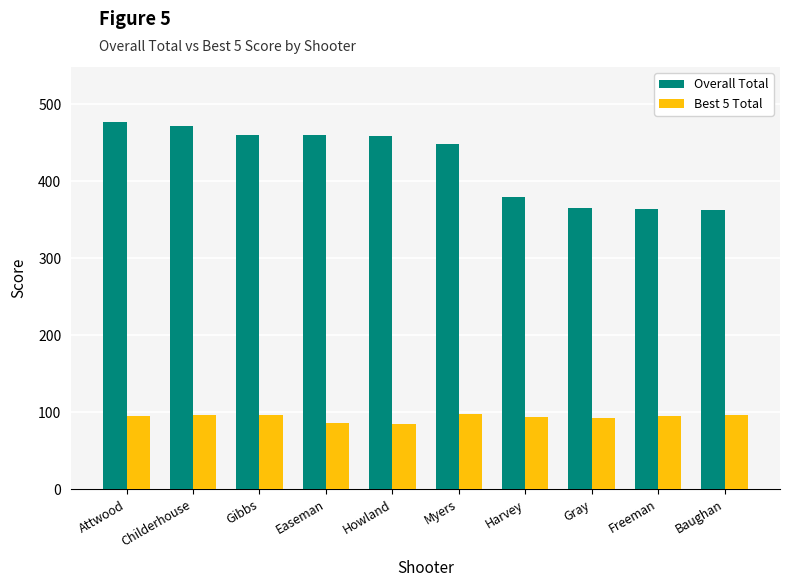

What is the average value of the Overall Total series?

425